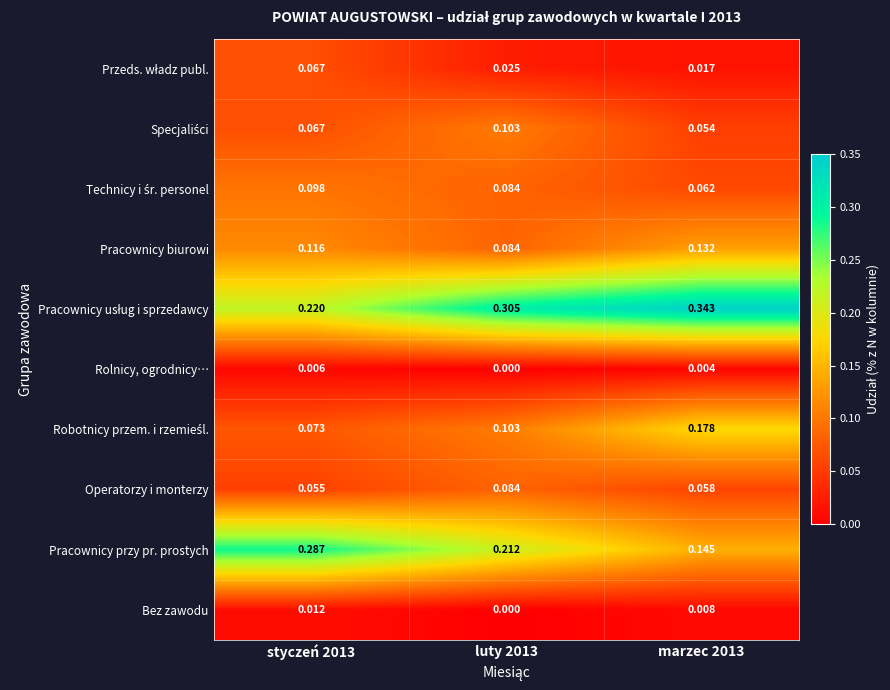

Which series has the widest spread of values?

Pracownicy przy pr. prostych